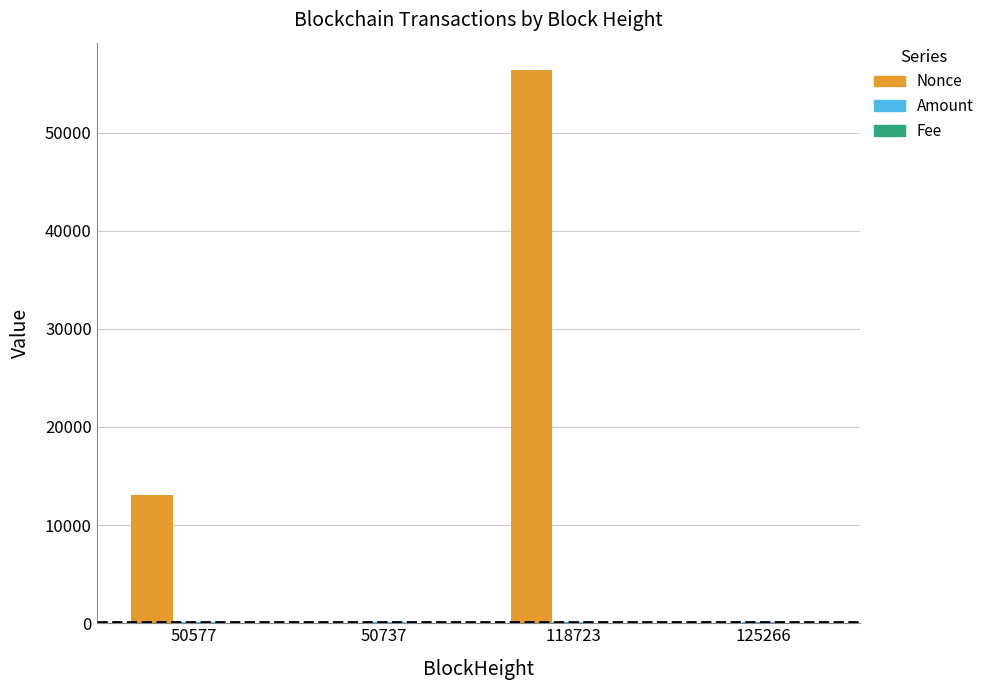

The value of Nonce at 50737 is -32549.7. True or false?

False